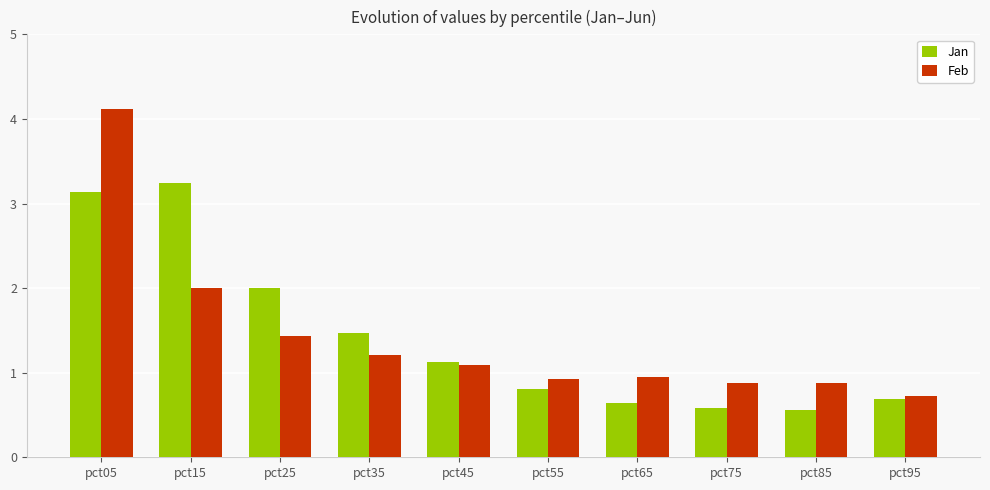

Is the value of Feb at pct35 greater than the value of Jan at pct25?

No